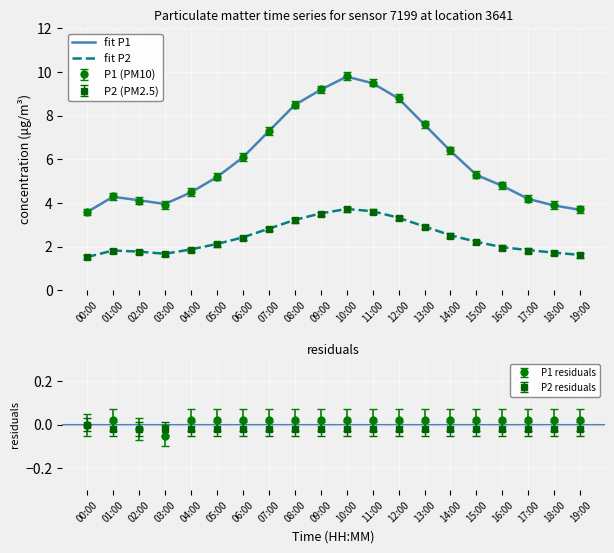

At which label is fit P1 closest to 6?

06:00